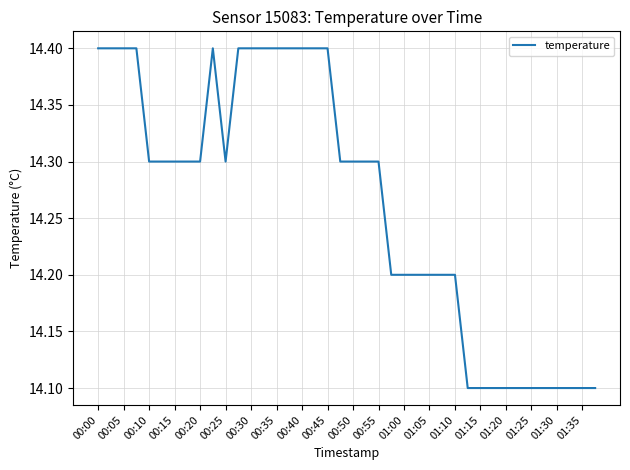

What is the difference between the maximum and minimum values?

0.3